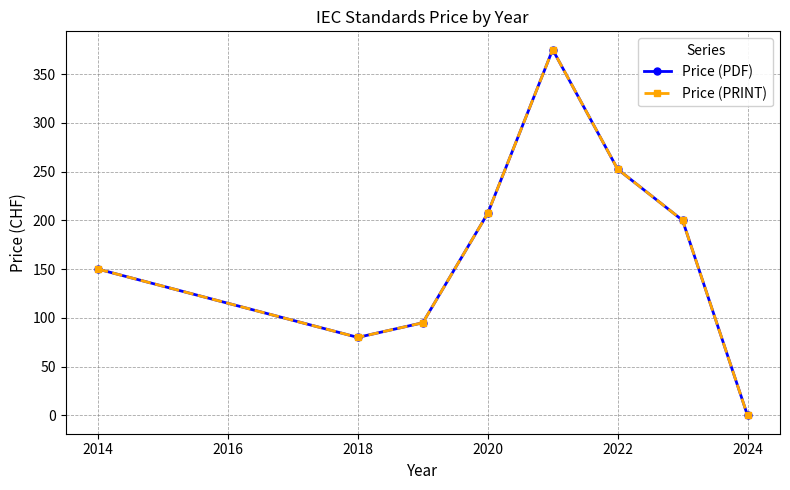

Is this an area chart (filled region under the line)?

No